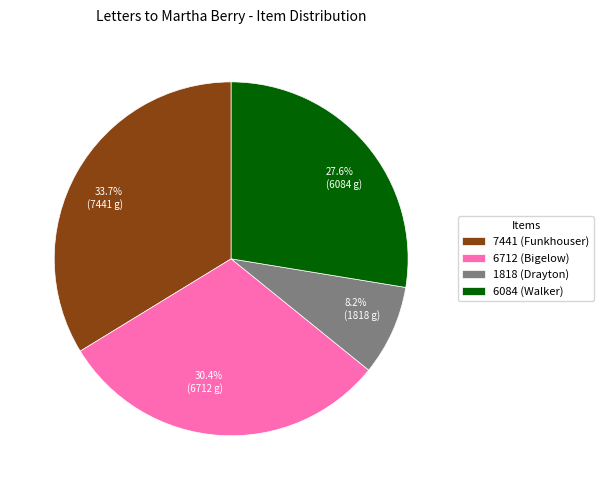

The 1818 (Drayton) slice represents 8% of the pie. True or false?

True